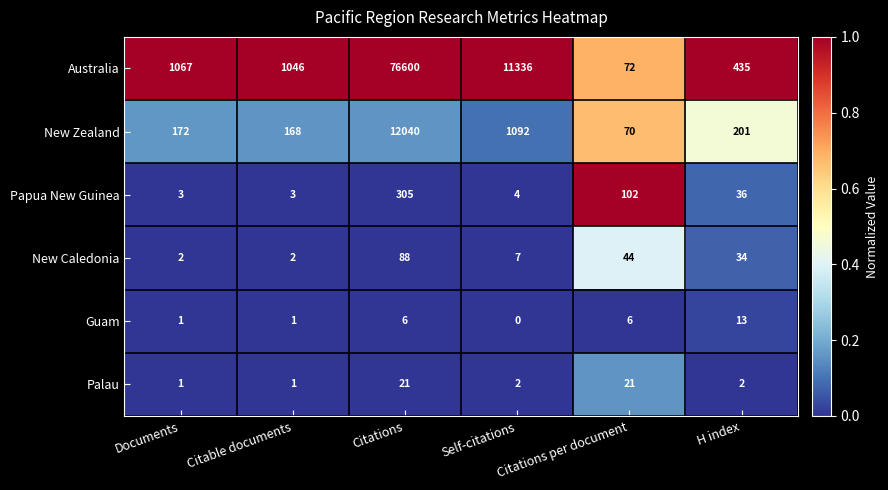

Is it true that Guam equals 0 at Self-citations?

True